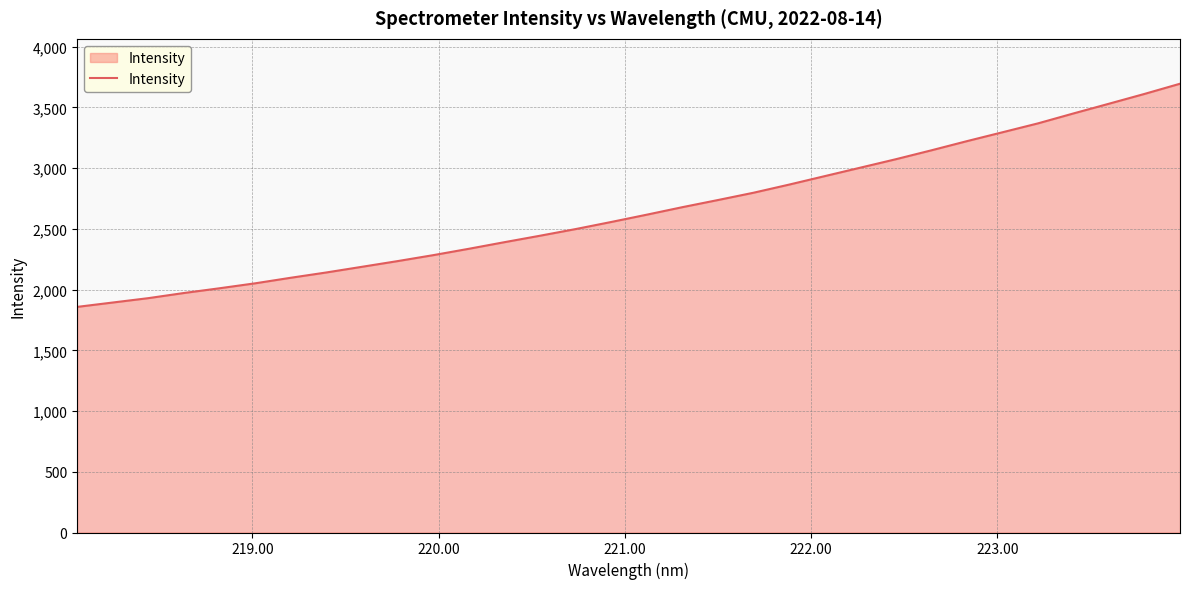

What is the minimum value shown in the chart?

1857.7